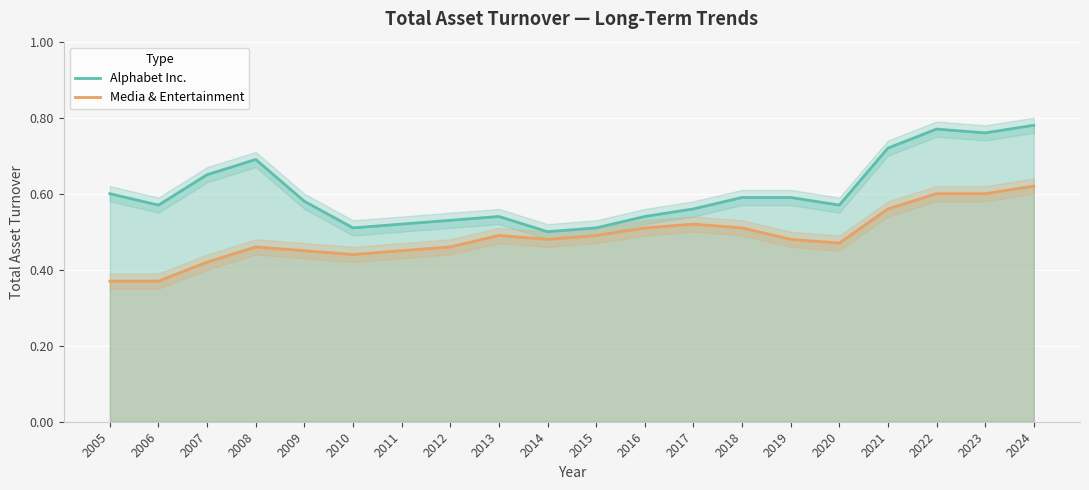

What is the highest value of the Alphabet Inc. series?

0.8